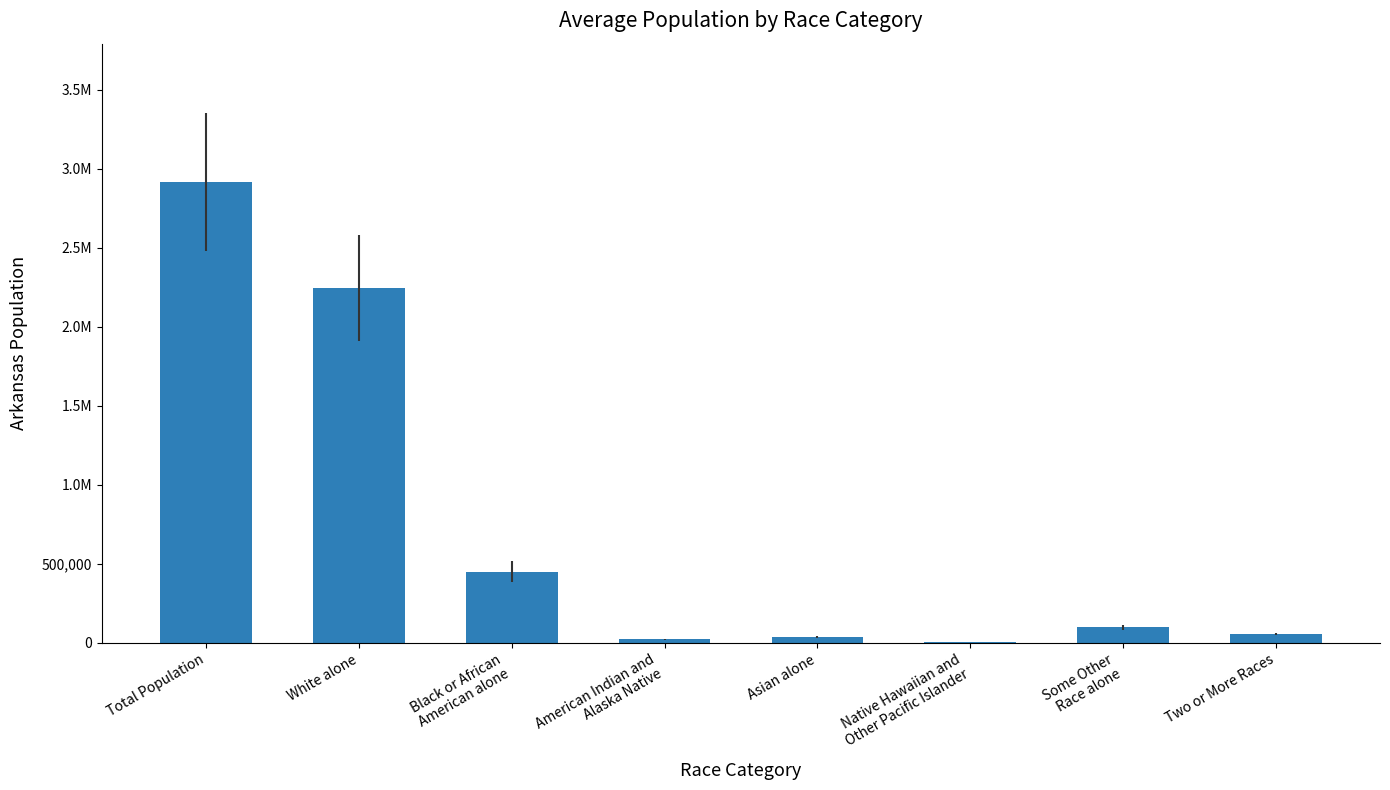

Reading left to right, what are all the values shown in this chart?

Total Population=2915918	White alone=2245229	Black or African
American alone=449895	American Indian and
Alaska Native=22248	Asian alone=36102	Native Hawaiian and
Other Pacific Islander=5863	Some Other
Race alone=99571	Two or More Races=57010